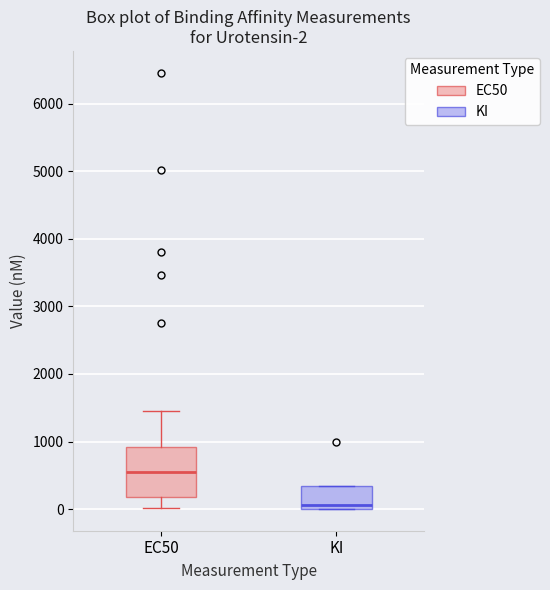

Comparing the boxes themselves (not the whiskers), which one is the tallest?

EC50